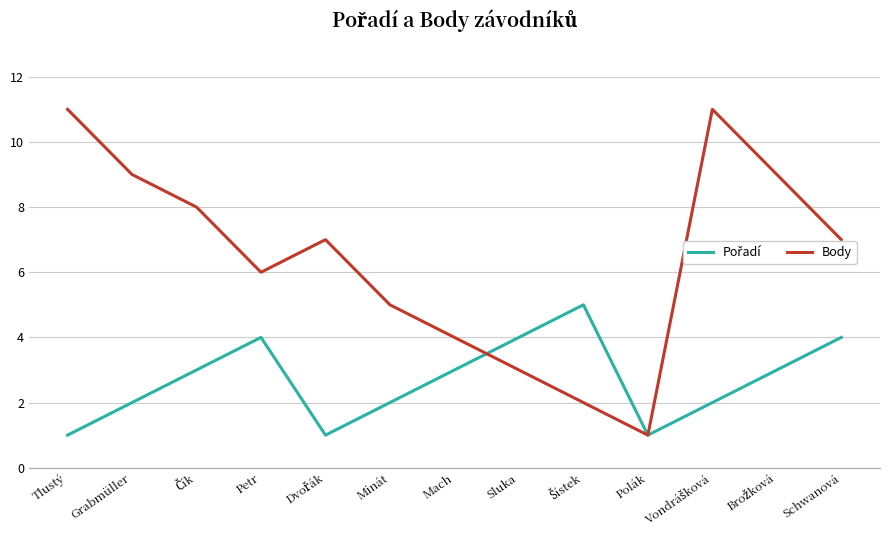

Which series has the largest total across all categories?

Body